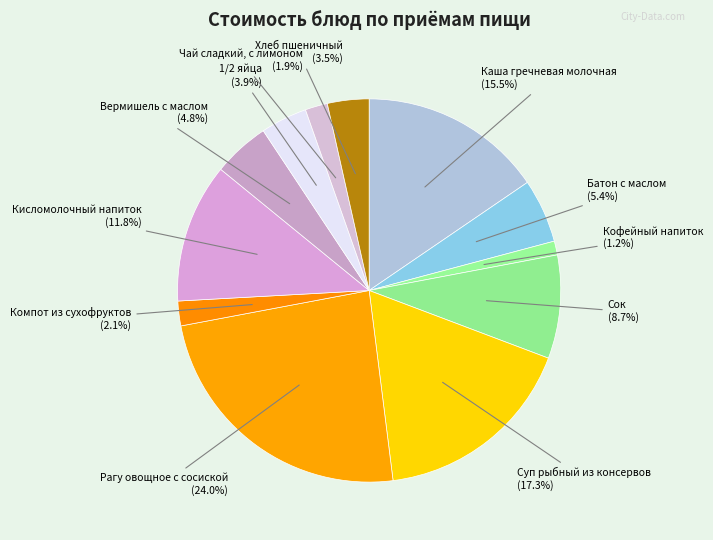

How many segments does this pie chart have?

12